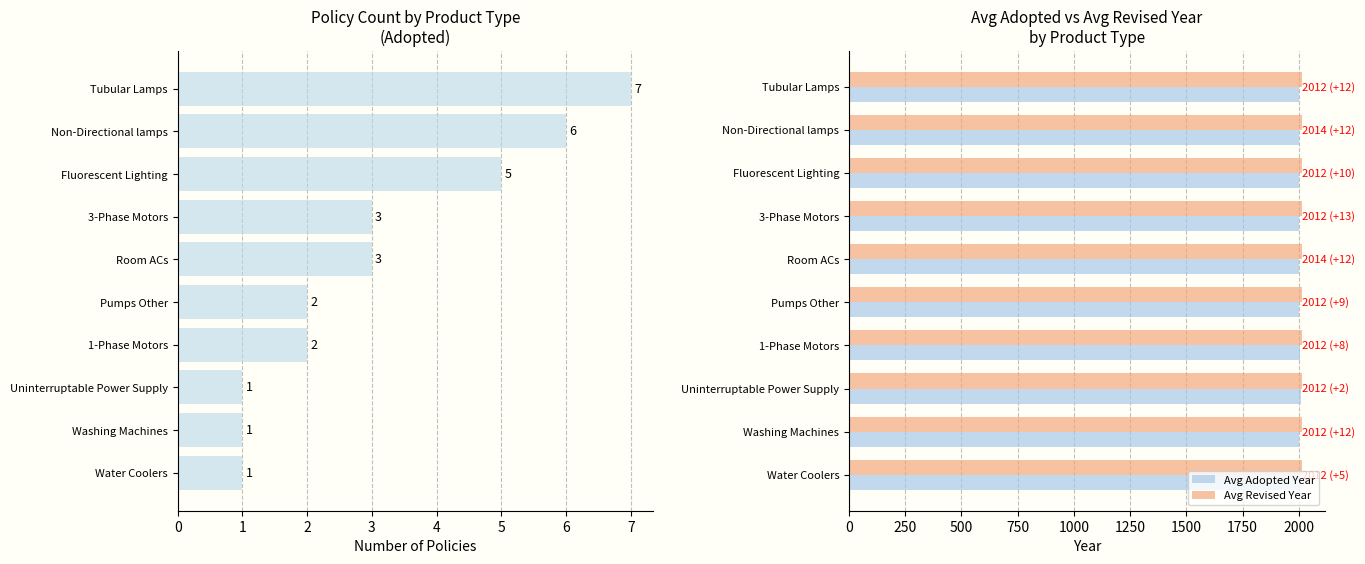

The value of Avg Adopted Year at Uninterruptable Power Supply is 2010.0. True or false?

True